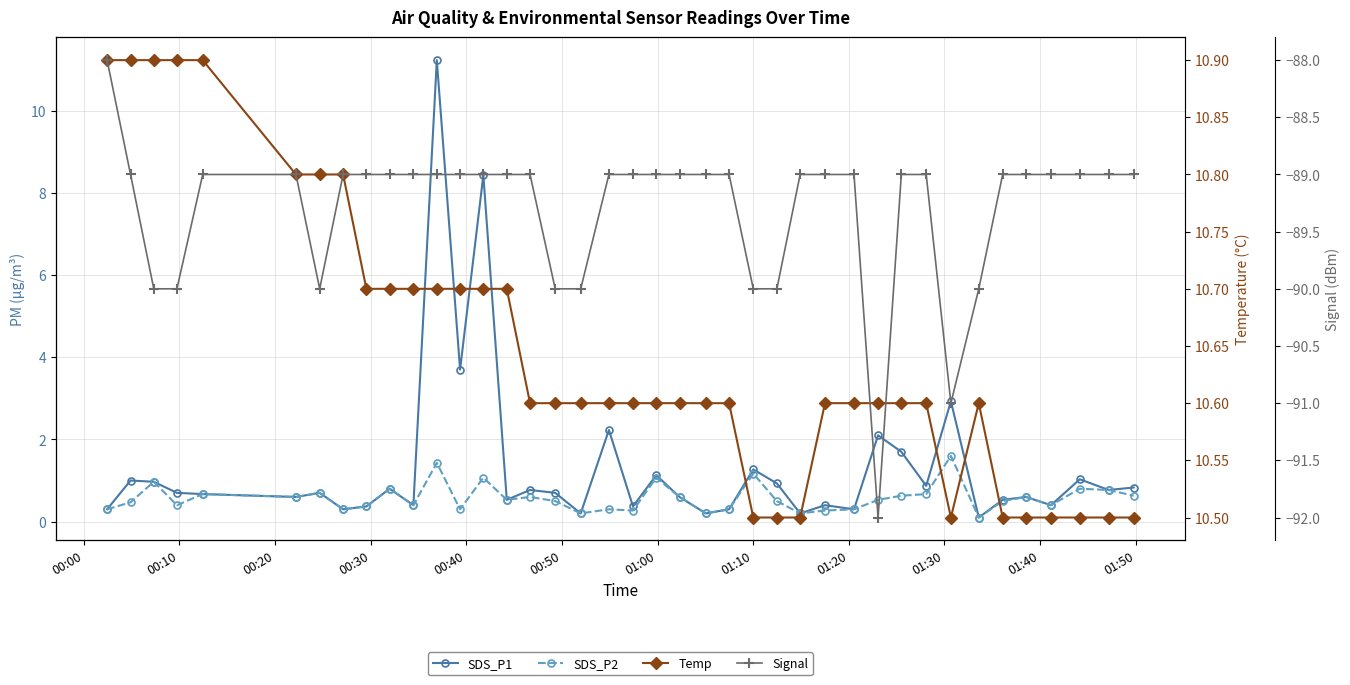

How many lines are shown in the chart?

4